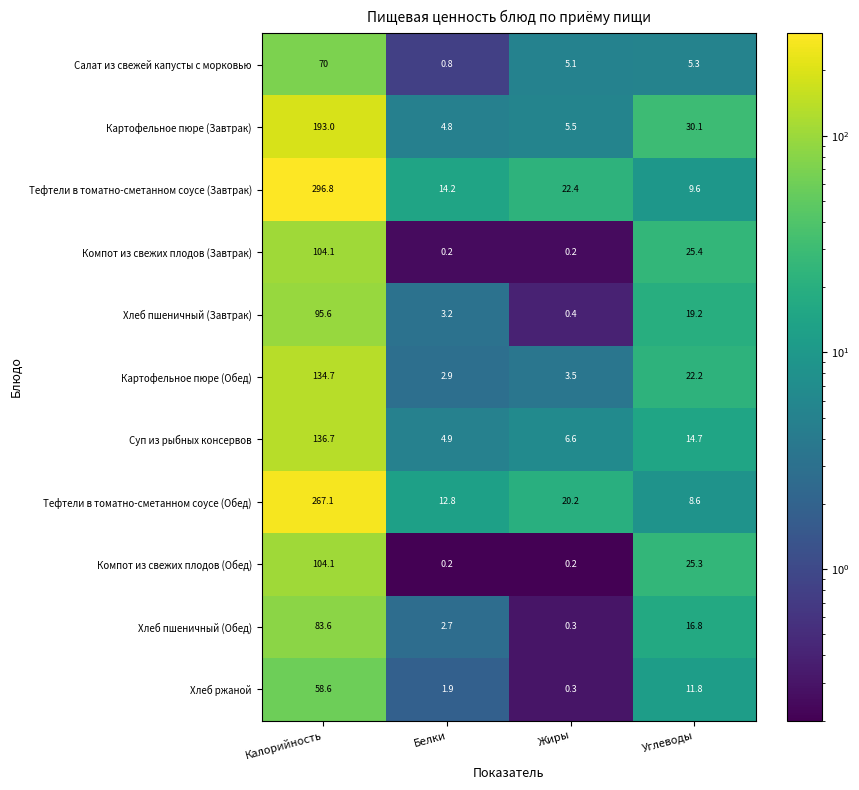

Rank the categories by Салат из свежей капусты с морковью value from highest to lowest.

Калорийность, Углеводы, Жиры, Белки